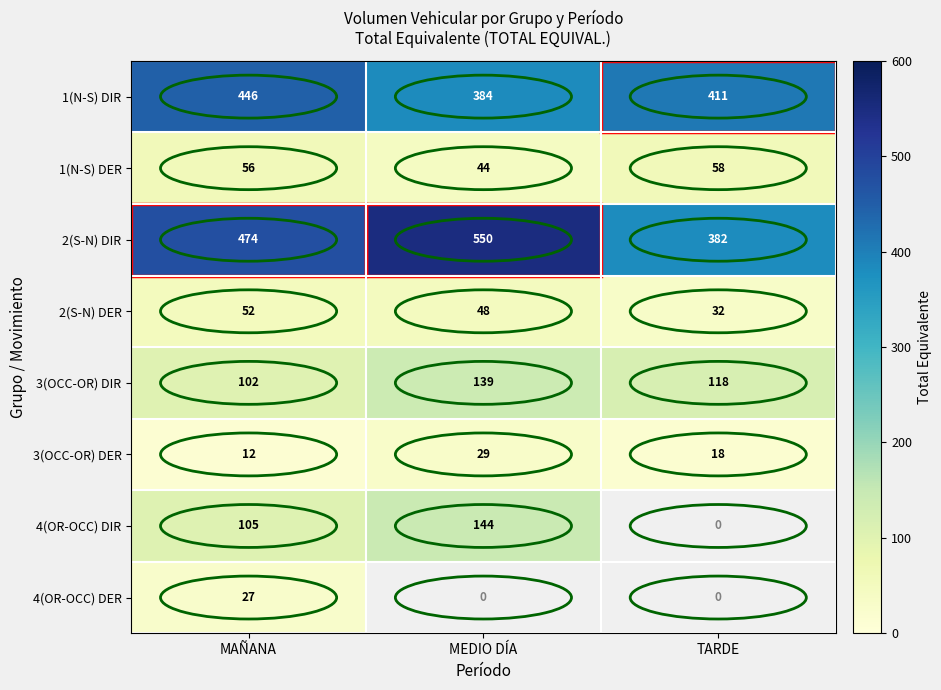

The value of 3(OCC-OR) DER at TARDE is 5. True or false?

False